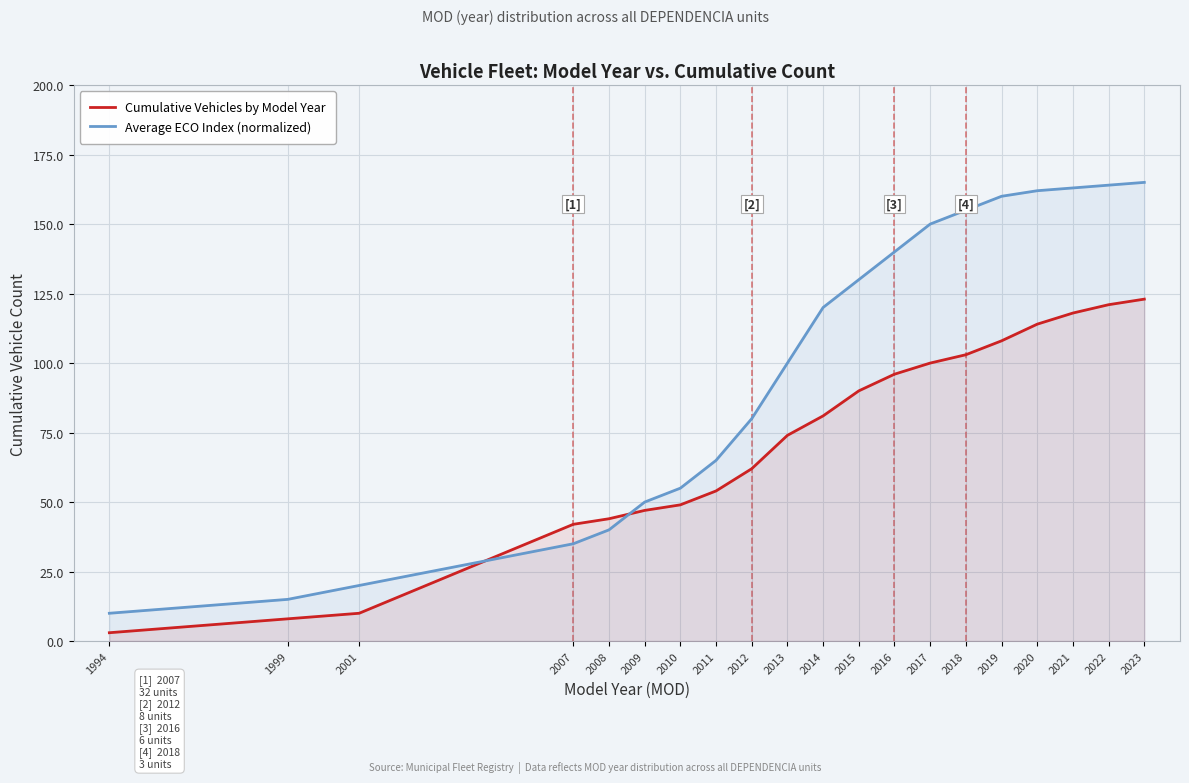

Reading left to right, transcribe all the data shown in this chart.

Cumulative Vehicles by Model Year: 1994=3	1999=8	2001=10	2007=42	2008=44	2009=47	2010=49	2011=54	2012=62	2013=74	2014=81	2015=90	2016=96	2017=100	2018=103	2019=108	2020=114	2021=118	2022=121	2023=123
Average ECO Index (normalized): 1994=10	1999=15	2001=20	2007=35	2008=40	2009=50	2010=55	2011=65	2012=80	2013=100	2014=120	2015=130	2016=140	2017=150	2018=155	2019=160	2020=162	2021=163	2022=164	2023=165